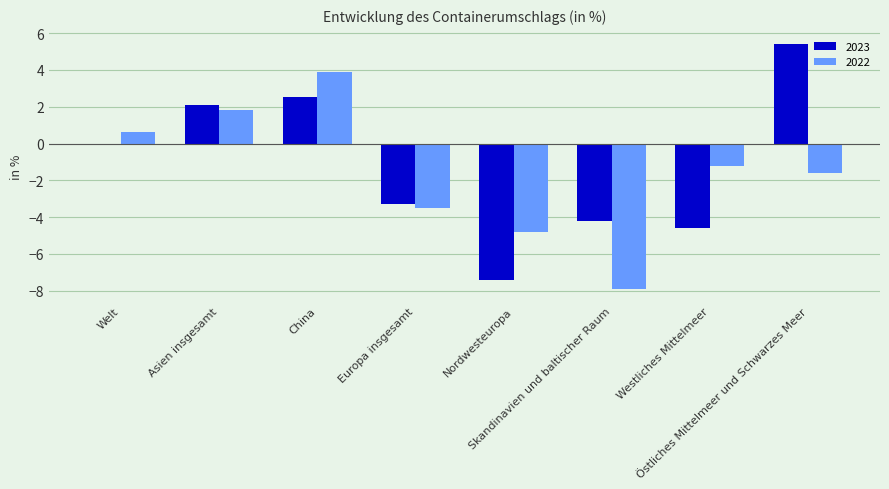

Reading left to right, transcribe all the data shown in this chart.

2023: Welt=0.0	Asien insgesamt=2.1	China=2.5	Europa insgesamt=-3.3	Nordwesteuropa=-7.4	Skandinavien und baltischer Raum=-4.2	Westliches Mittelmeer=-4.6	Östliches Mittelmeer und Schwarzes Meer=5.4
2022: Welt=0.6	Asien insgesamt=1.8	China=3.9	Europa insgesamt=-3.5	Nordwesteuropa=-4.8	Skandinavien und baltischer Raum=-7.9	Westliches Mittelmeer=-1.2	Östliches Mittelmeer und Schwarzes Meer=-1.6